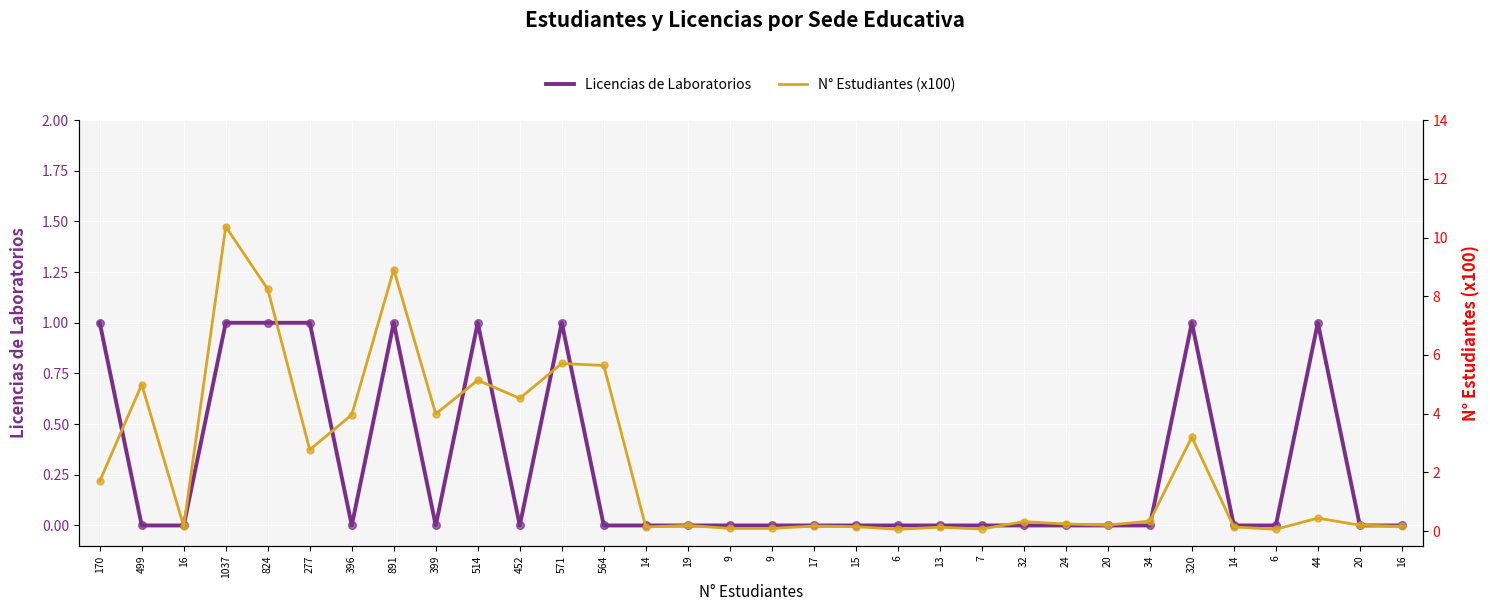

What is the total value across all series at 17?

0.2